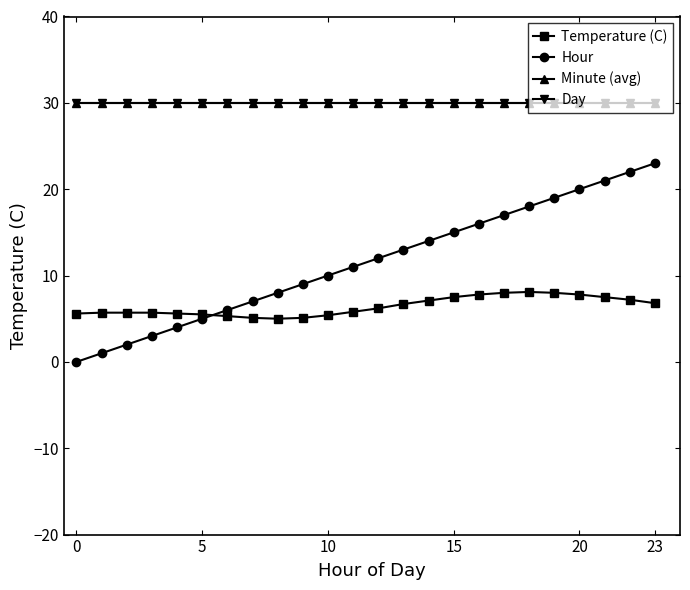

Is this an area chart (filled region under the line)?

No